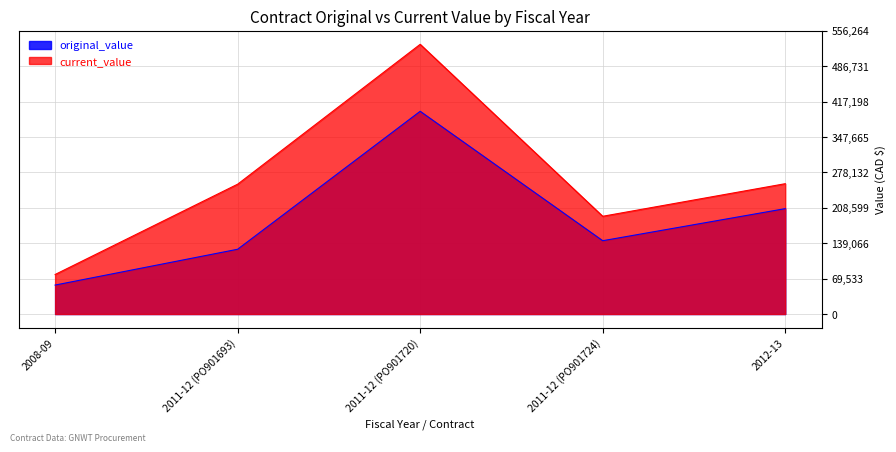

In current_value, how many points are lower than both neighbors (excluding endpoints)?

1